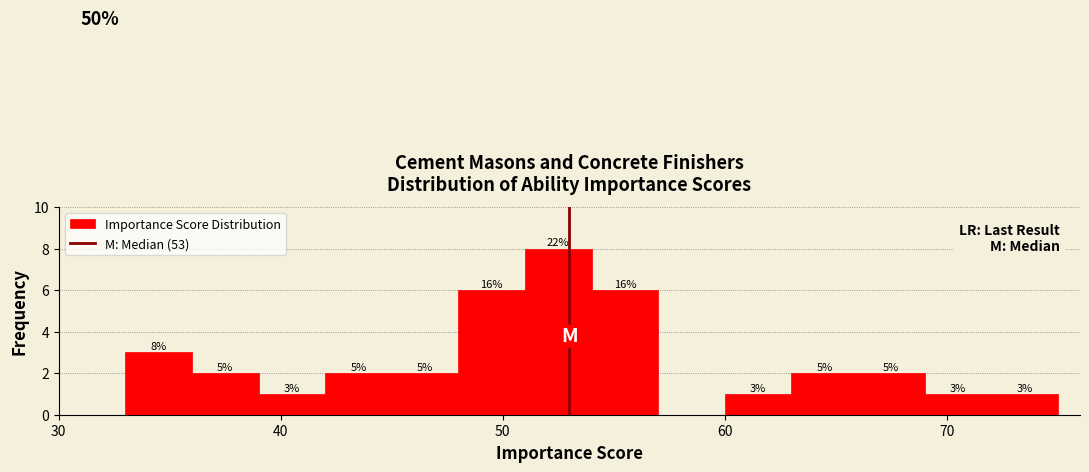

Around what value on the x-axis is the tallest bar? Give the approximate position of its centre, as read against the axis.

53